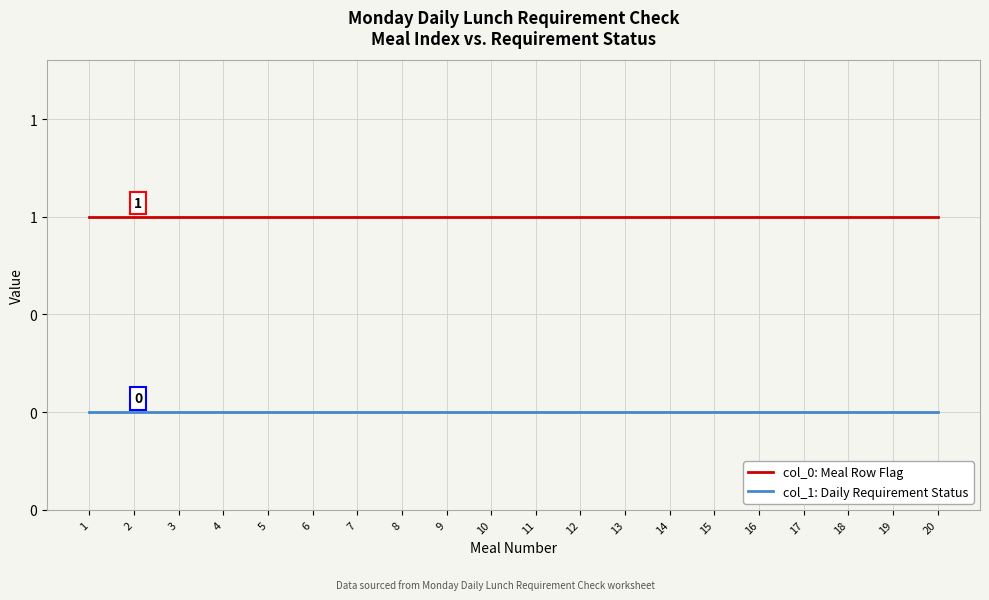

The value of col_0: Meal Row Flag at 3 is 1. True or false?

True